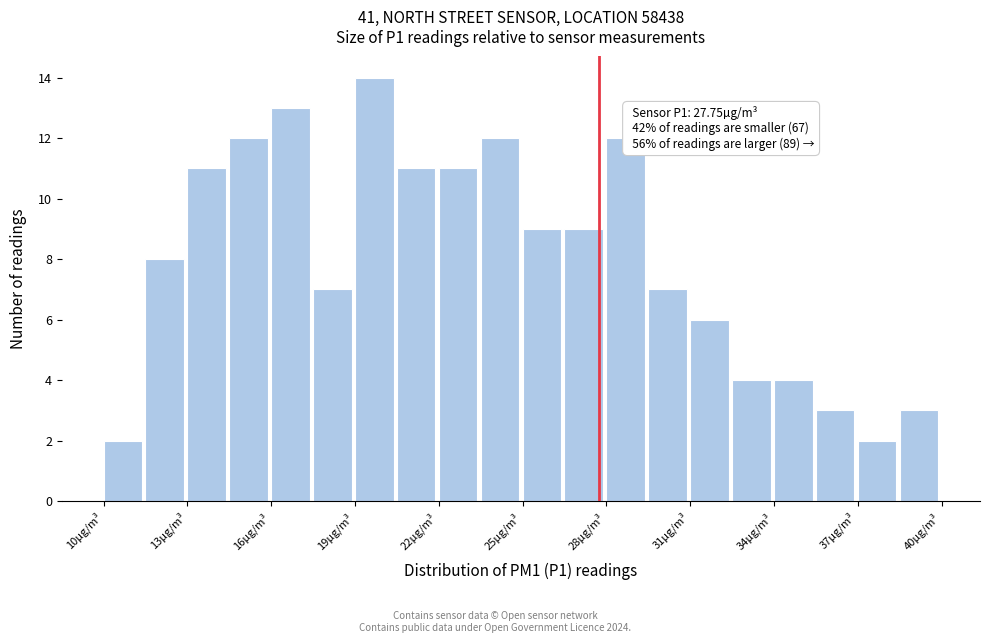

Around what value on the x-axis is the tallest bar? Give the approximate position of its centre, as read against the axis.

19.5